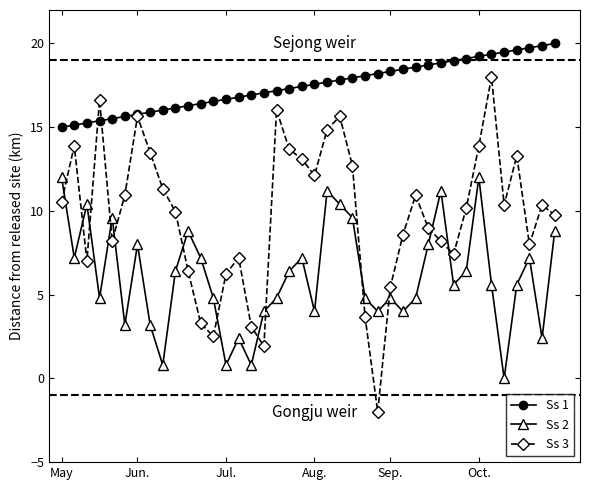

Reading right to left, transcribe all the data shown in this chart.

Ss 1: 20.0	19.9	19.7	19.6	19.5	19.4	19.2	19.1	19.0	18.8	18.7	18.6	18.5	18.3	18.2	18.1	17.9	17.8	17.7	17.6	17.4	17.3	17.2	17.1	16.9	16.8	16.7	16.5	16.4	16.3	16.2	16.0	15.9	15.8	15.6	15.5	15.4	15.3	15.1	15.0
Ss 2: 8.8	2.4	7.2	5.6	0.0	5.6	12.0	6.4	5.6	11.2	8.0	4.8	4.0	4.8	4.0	4.8	9.6	10.4	11.2	4.0	7.2	6.4	4.8	4.0	0.8	2.4	0.8	4.8	7.2	8.8	6.4	0.8	3.2	8.0	3.2	9.6	4.8	10.4	7.2	12.0
Ss 3: 9.8	10.4	8.0	13.3	10.4	18.0	13.9	10.2	7.4	8.2	9.0	10.9	8.6	5.5	-2.0	3.7	12.7	15.6	14.9	12.1	13.1	13.7	16.0	1.9	3.1	7.2	6.2	2.5	3.3	6.4	10.0	11.3	13.5	15.6	10.9	8.2	16.6	7.0	13.9	10.5